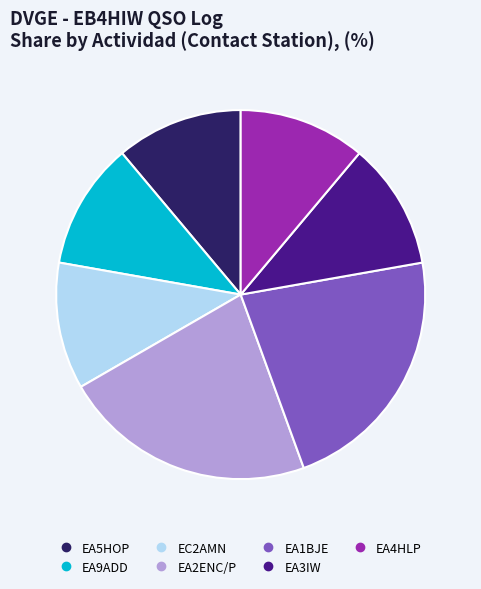

Is there a majority slice in this chart?

No